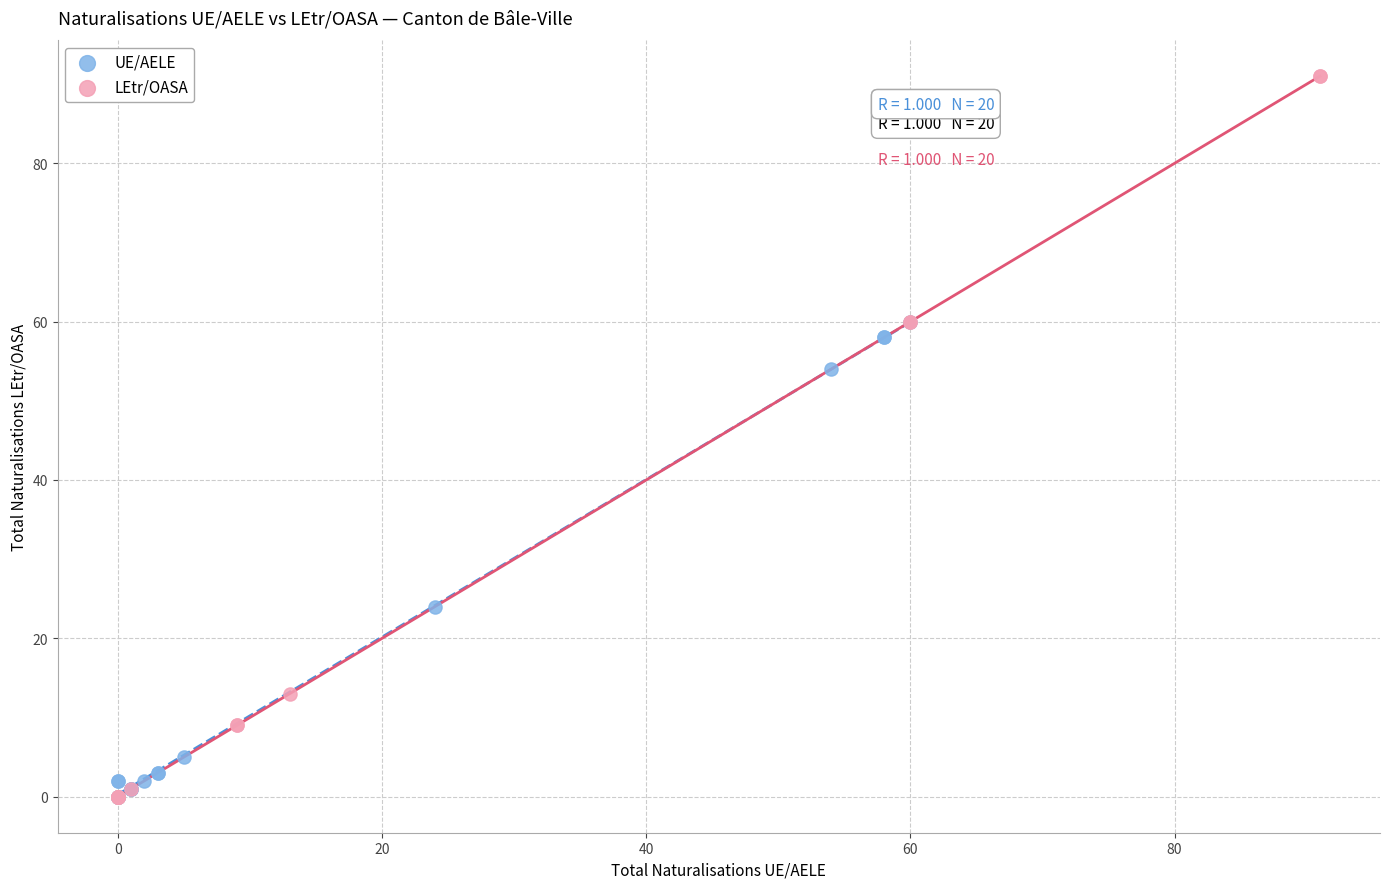

Which series reaches the maximum Y coordinate?

LEtr/OASA